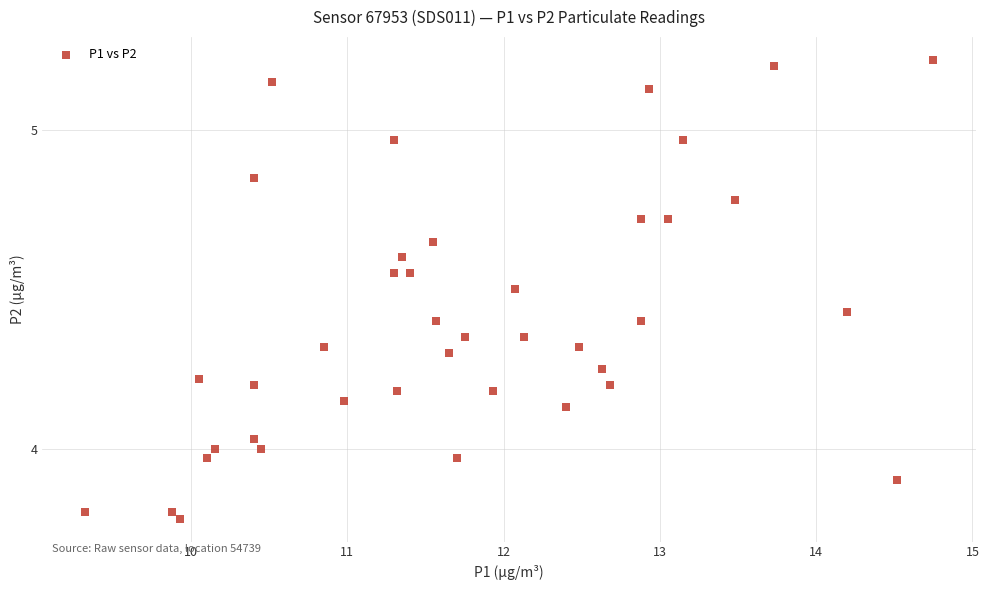

What is the range of X values (max minus min)?

5.4